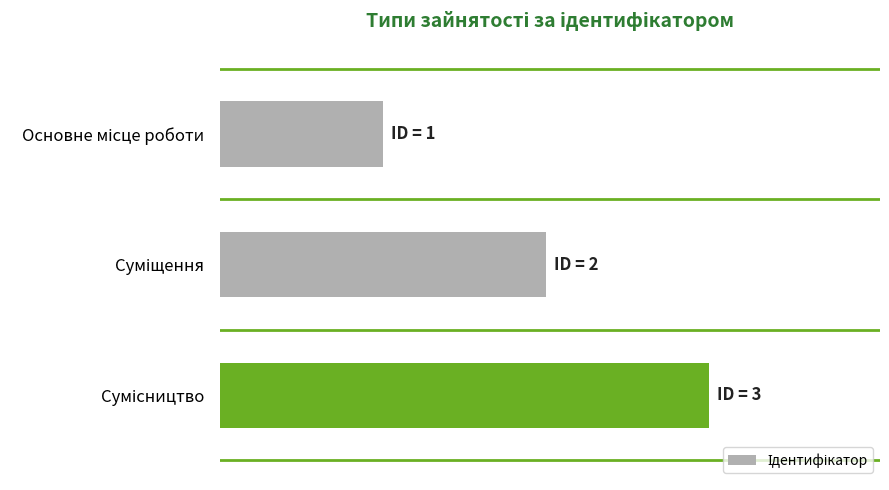

What is the minimum value shown in the chart?

1